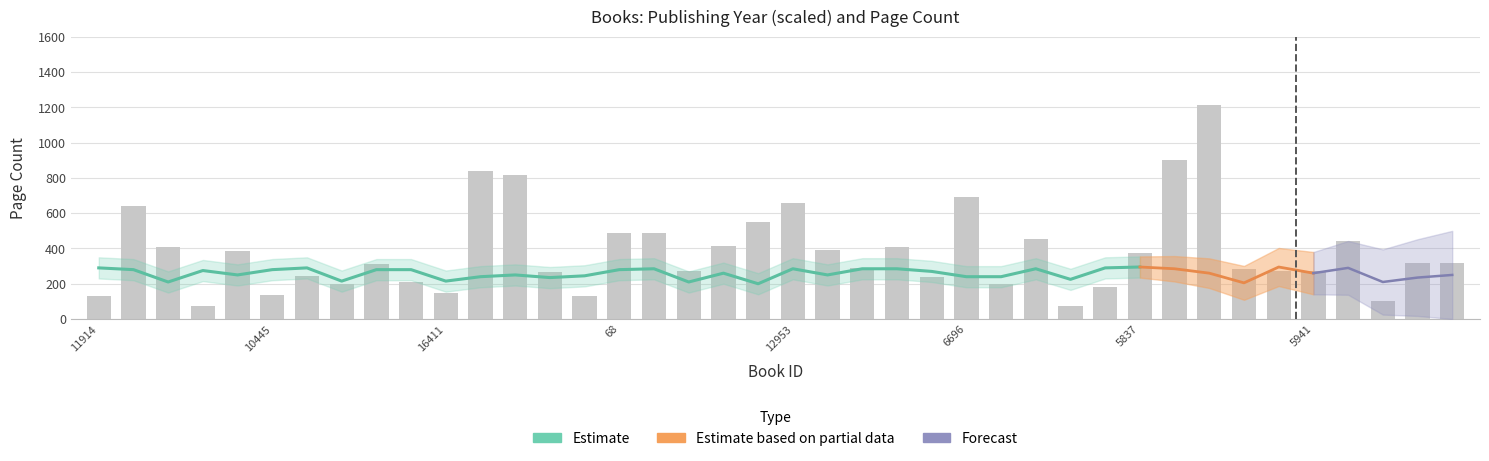

What is the greatest value displayed?

1212